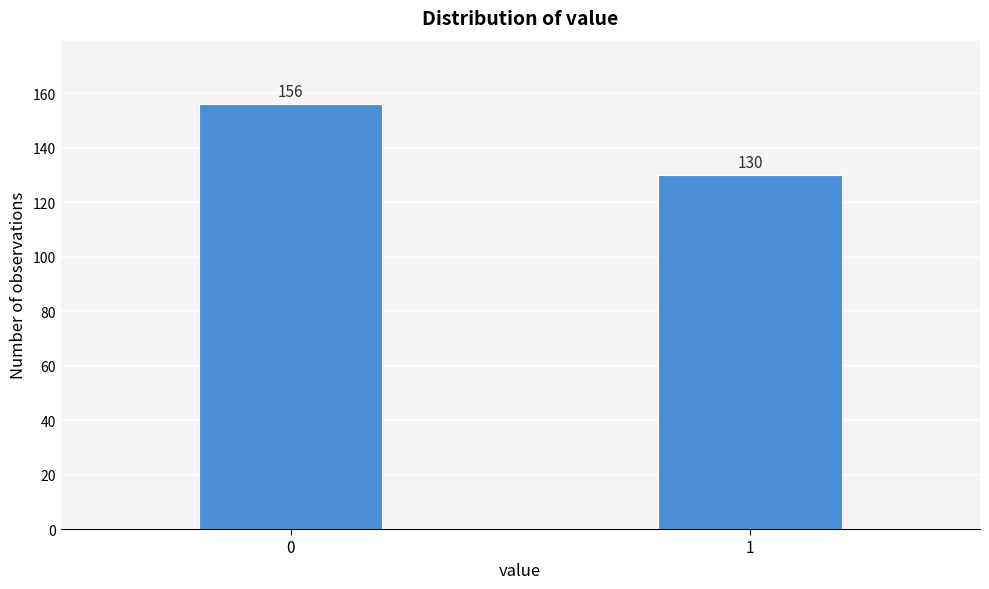

Reading left to right, what are all the values shown in this chart?

0=156	1=130